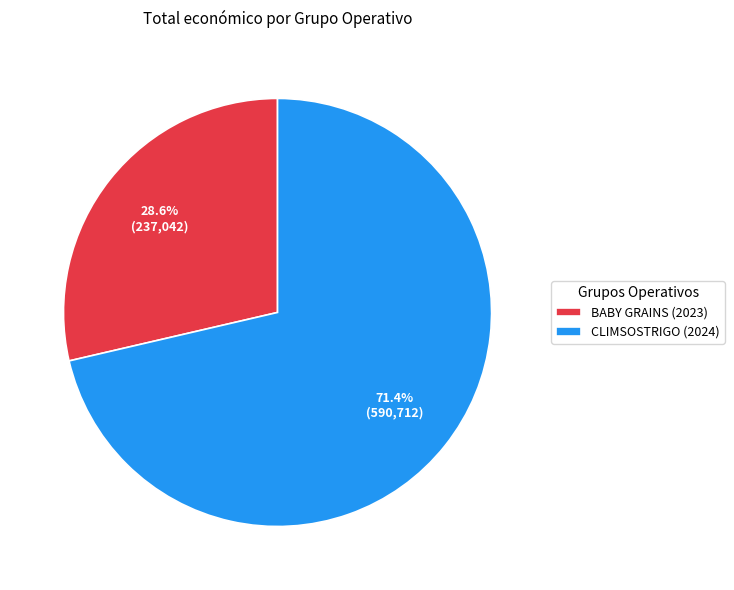

How many segments does this pie chart have?

2